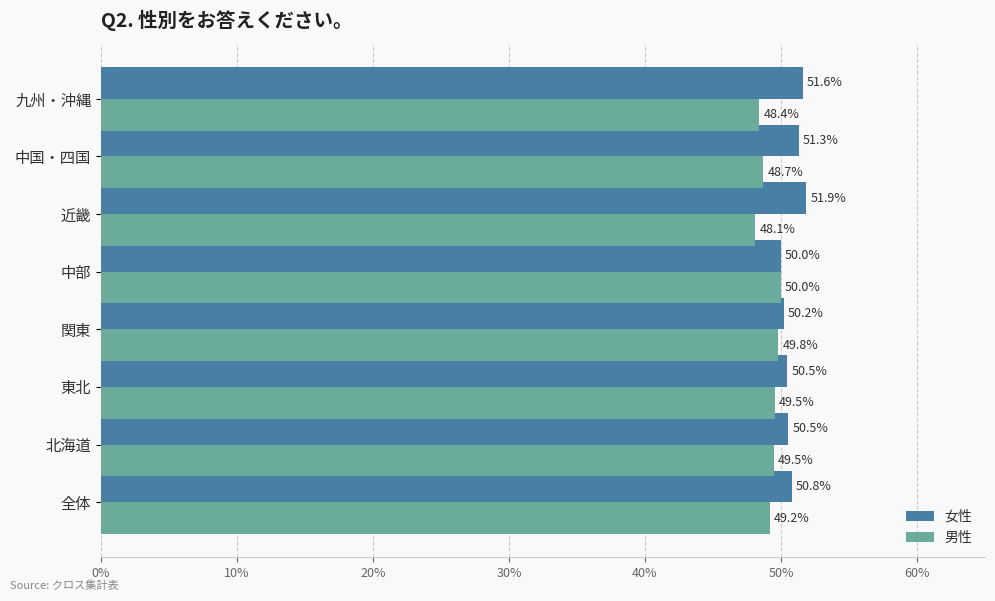

Which series has the largest total across all categories?

女性